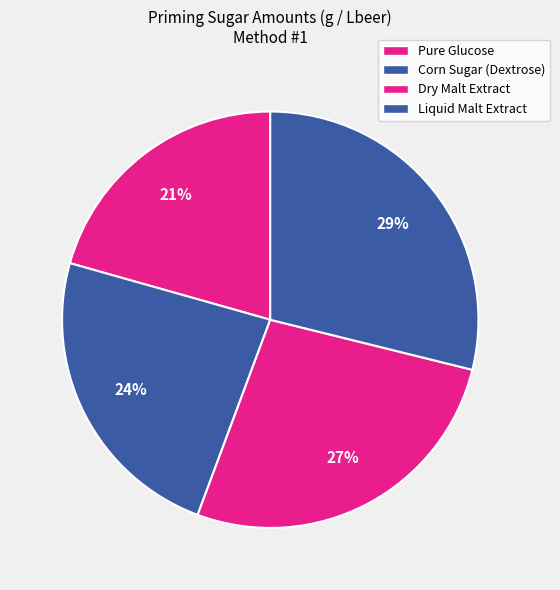

The Pure Glucose slice represents 21% of the pie. True or false?

True